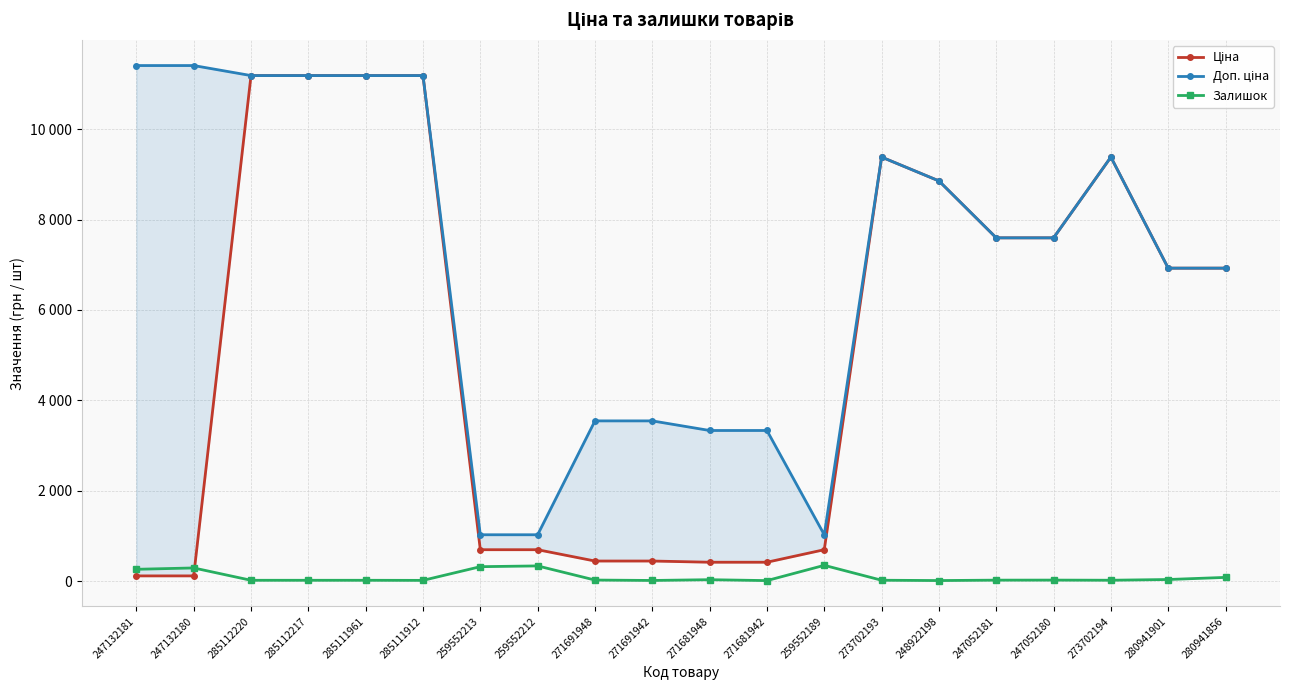

At which category is the sum across all series the highest?

285112220